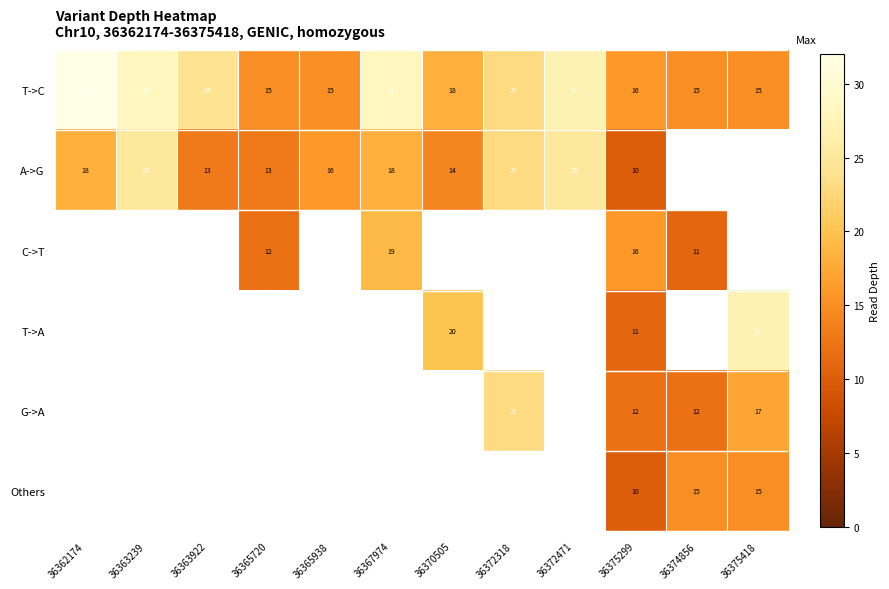

At how many categories does at least one series exceed 11?

12